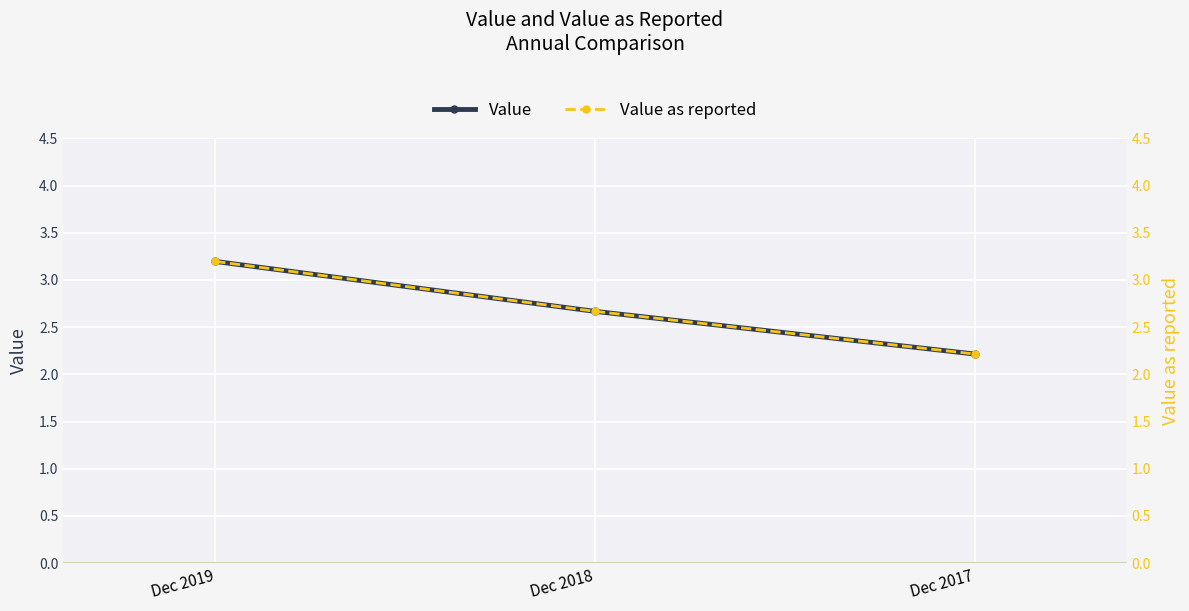

Reading left to right, extract all data points from this chart.

Value: Dec 2019=3.2	Dec 2018=2.7	Dec 2017=2.2
Value as reported: Dec 2019=3.2	Dec 2018=2.7	Dec 2017=2.2